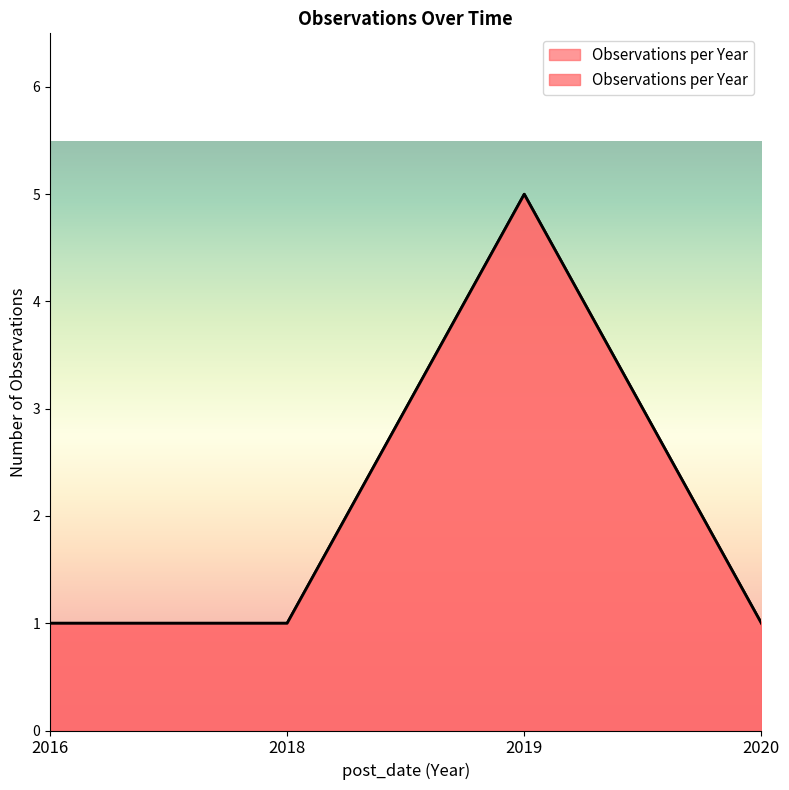

True or false: there are more than 1 points higher than both neighbors.

False